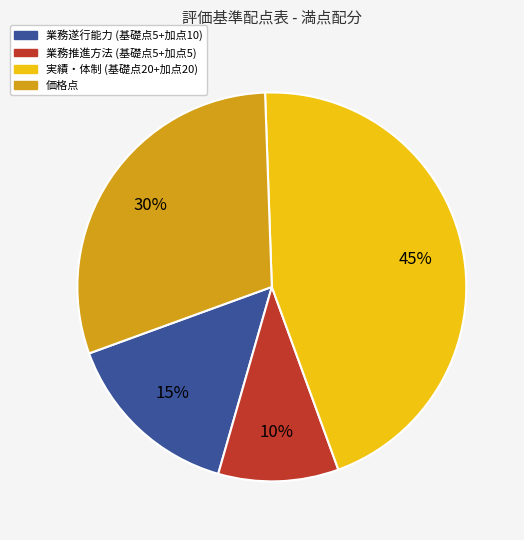

Is there a majority slice in this chart?

No